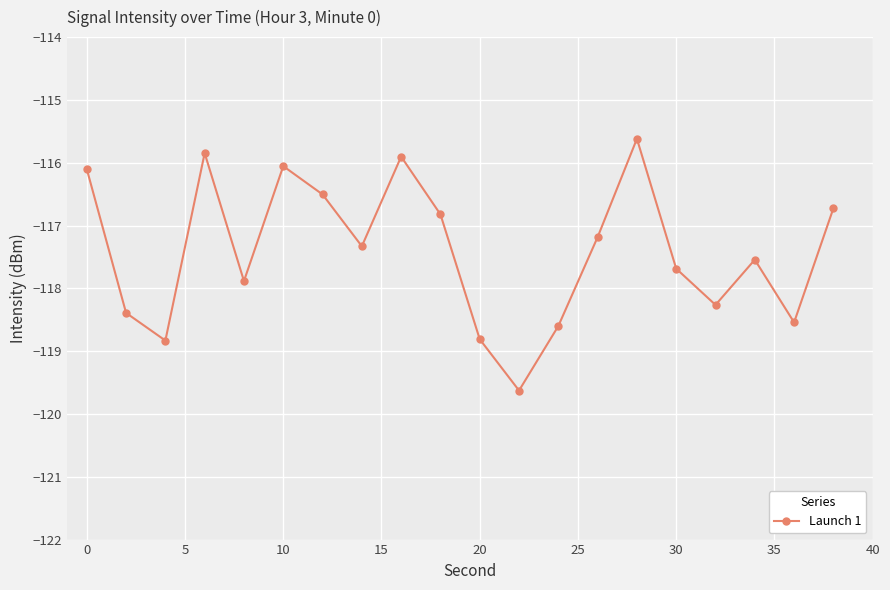

What is the smallest value displayed?

-119.6